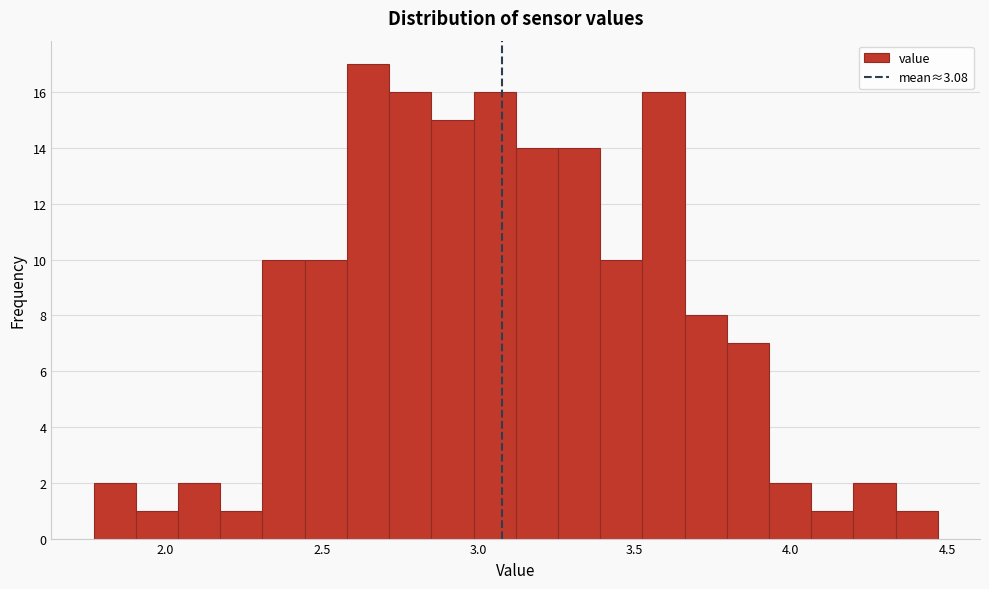

Around what value on the x-axis is the tallest bar? Give the approximate position of its centre, as read against the axis.

2.65